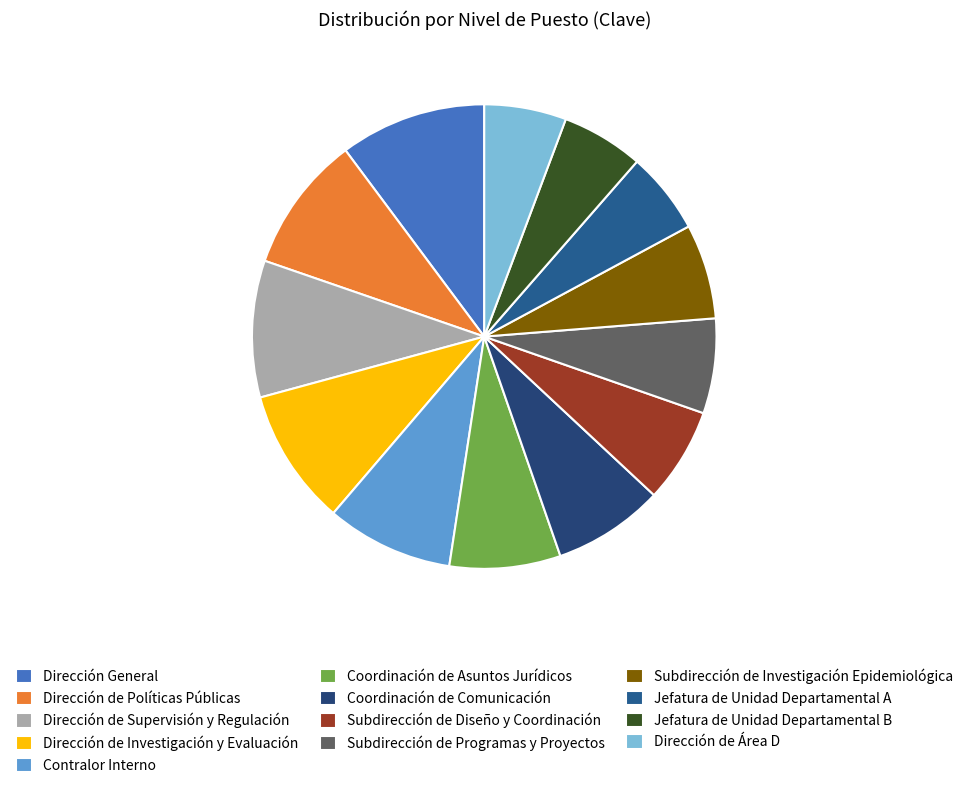

Approximately how many times larger is the value at Jefatura de Unidad Departamental B compared to Subdirección de Investigación Epidemiológica?

0.9